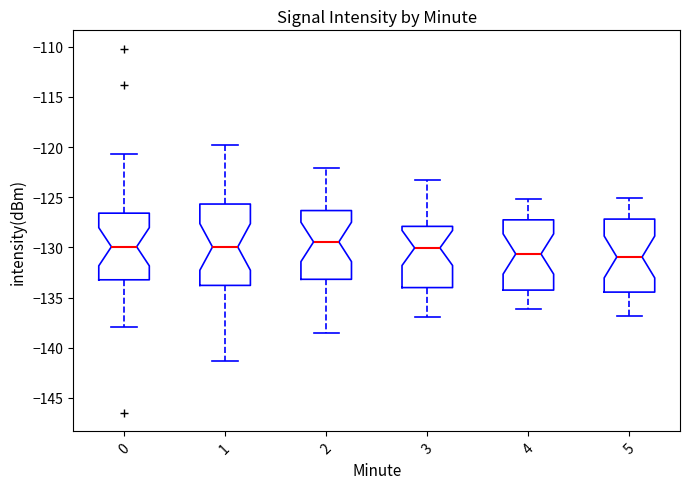

Where does the median line of the box at x = 2 sit on the y-axis? The values are not printed on the chart, so give them approximately, as read against the axis.

-129.5